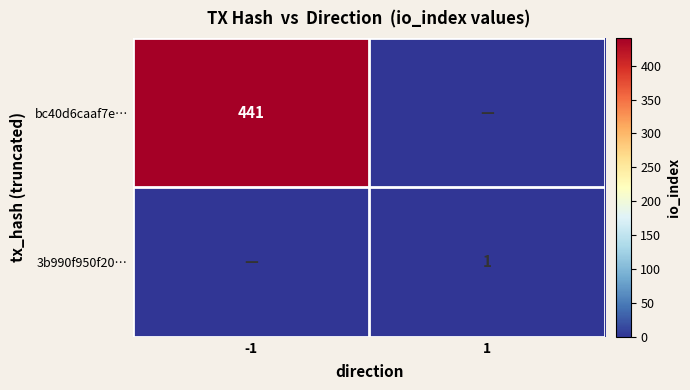

The value of 3b990f950f20… at 1 is 0. True or false?

False